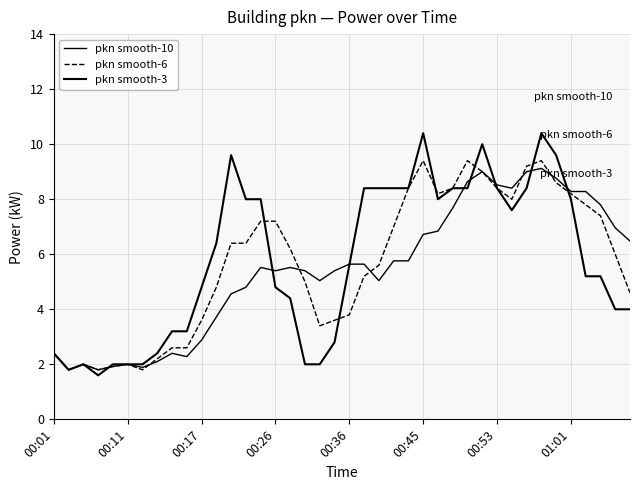

What is the sum of all pkn smooth-10 values?

217.1